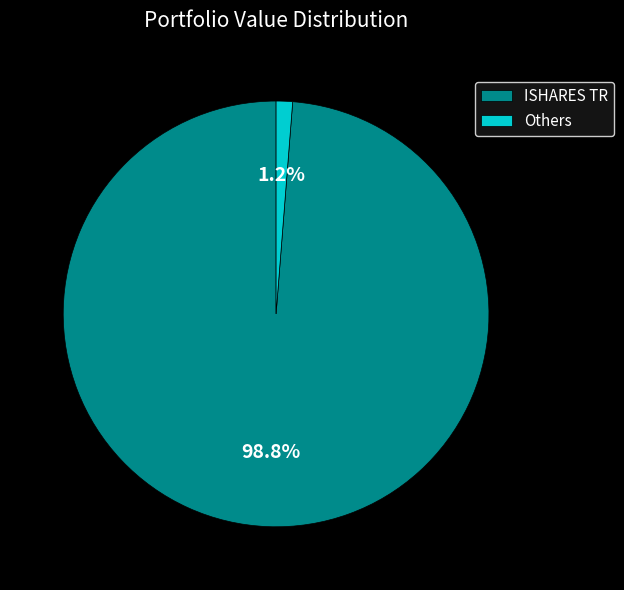

Rank the categories by value from lowest to highest.

Others, ISHARES TR